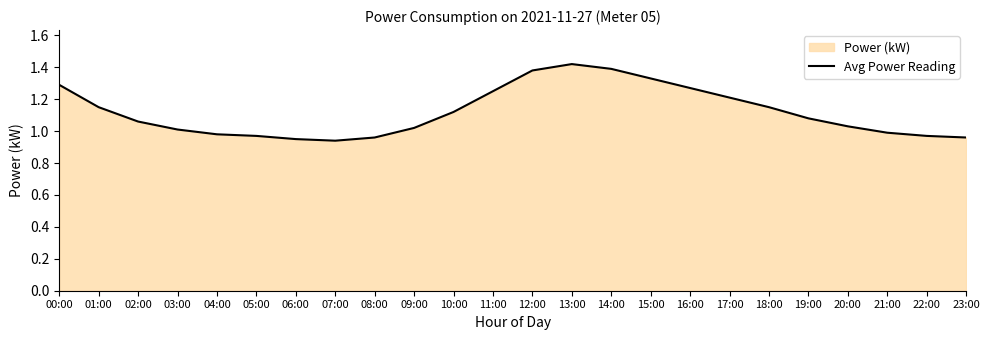

What is the sum of the values at 14:00 and 17:00?

2.6